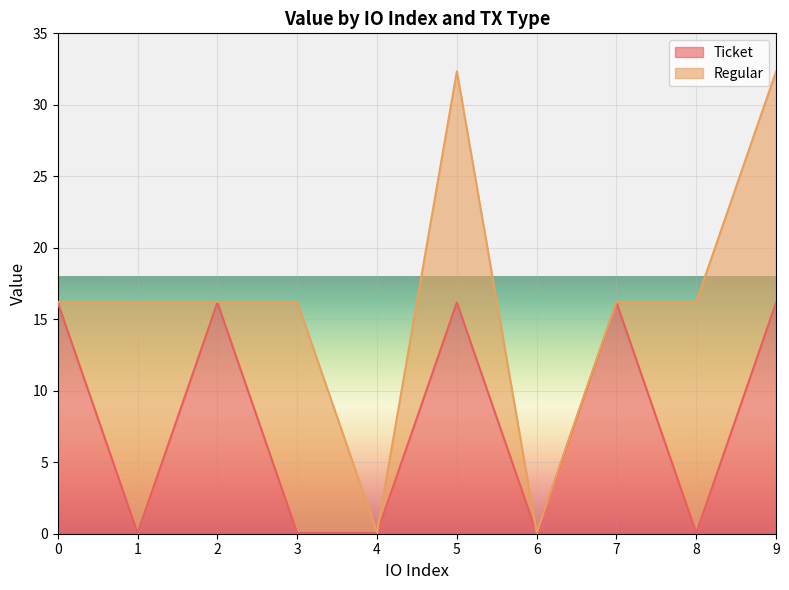

The value at 1 is 0.0. True or false?

True